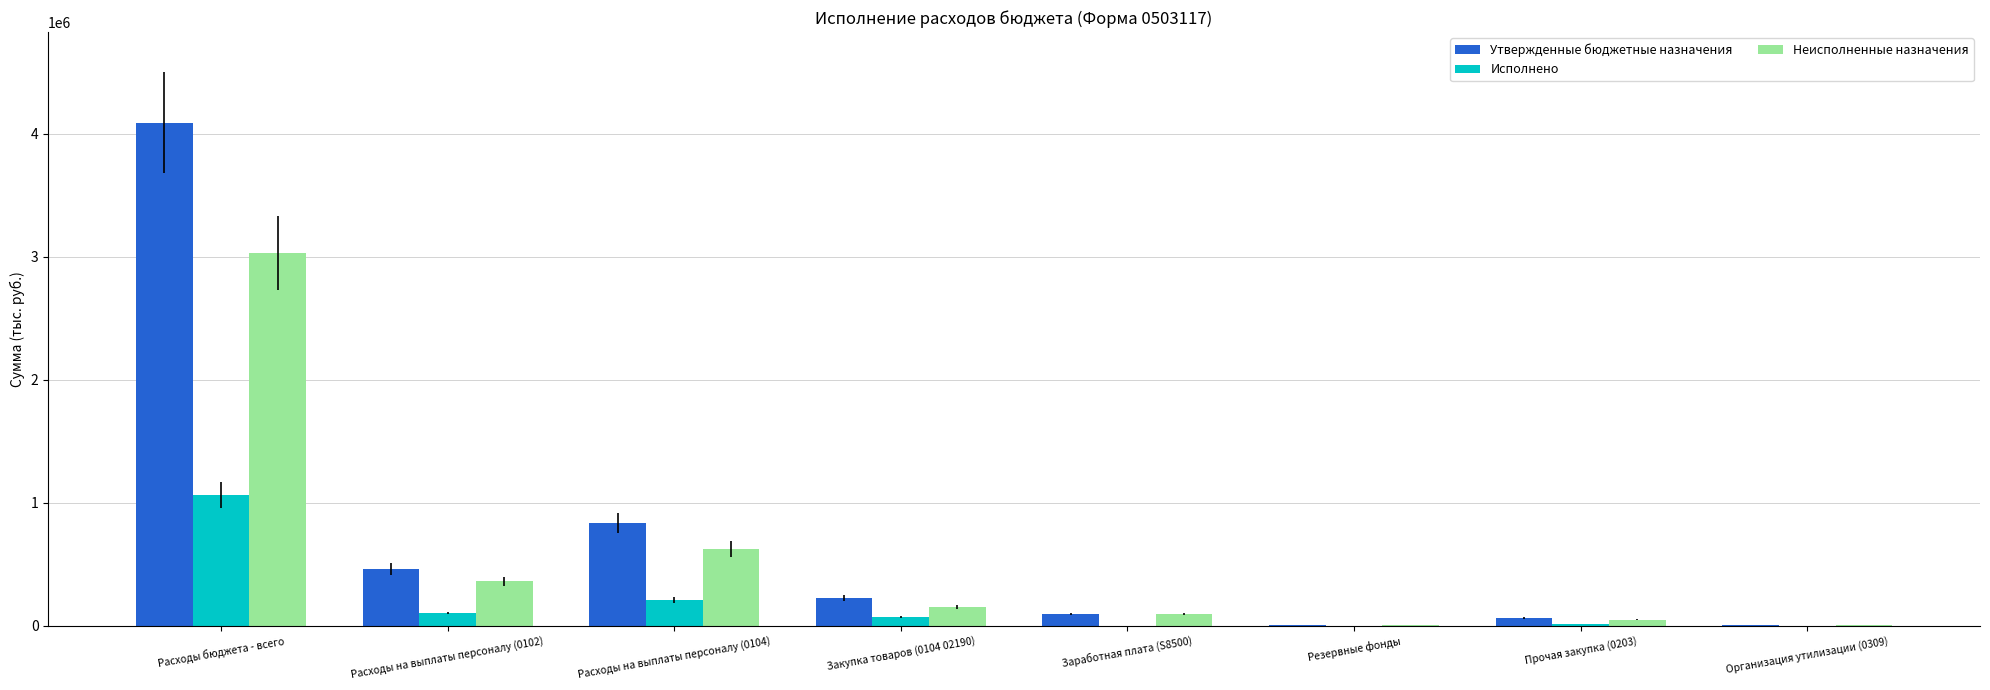

What is the maximum value shown in the chart?

4089820.5